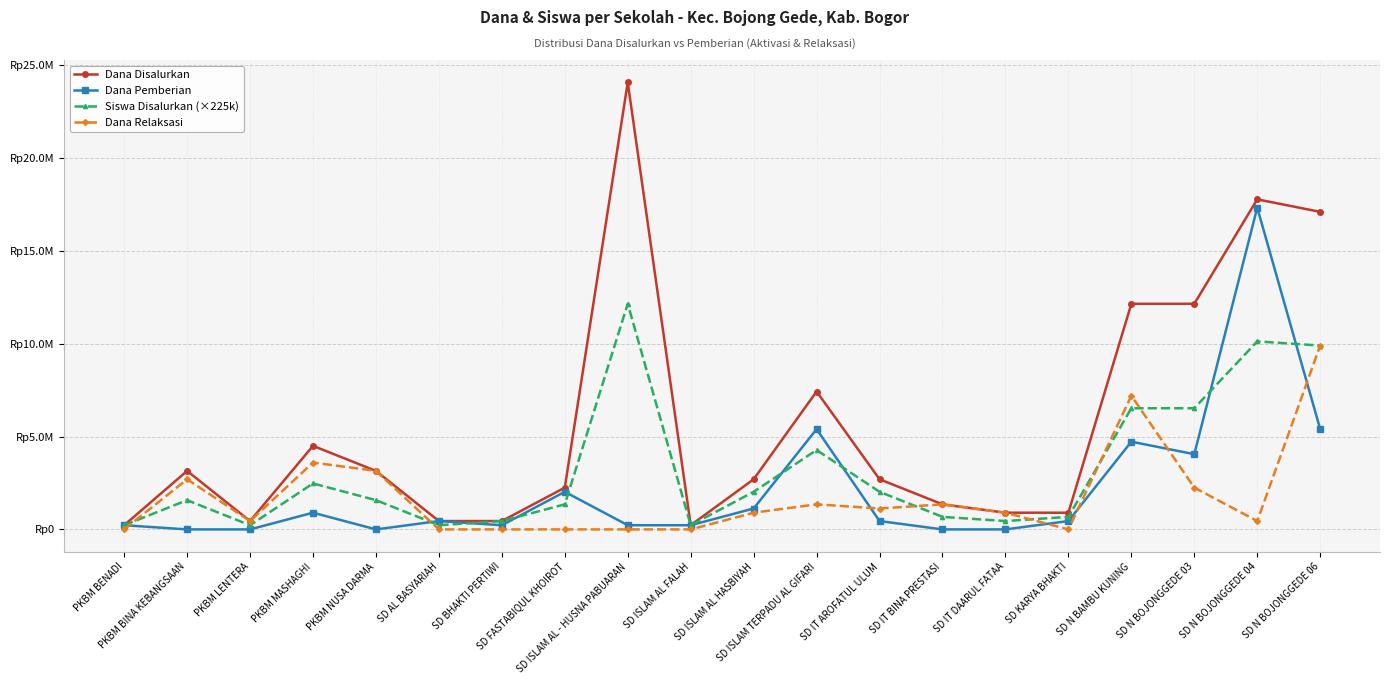

List the series in order of their peak value, lowest first.

Dana Relaksasi, Siswa Disalurkan (×225k), Dana Pemberian, Dana Disalurkan